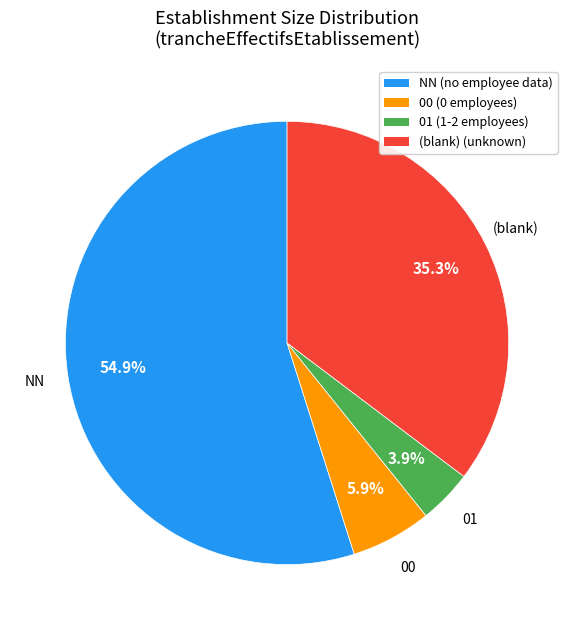

Which category has the biggest portion of the pie?

NN